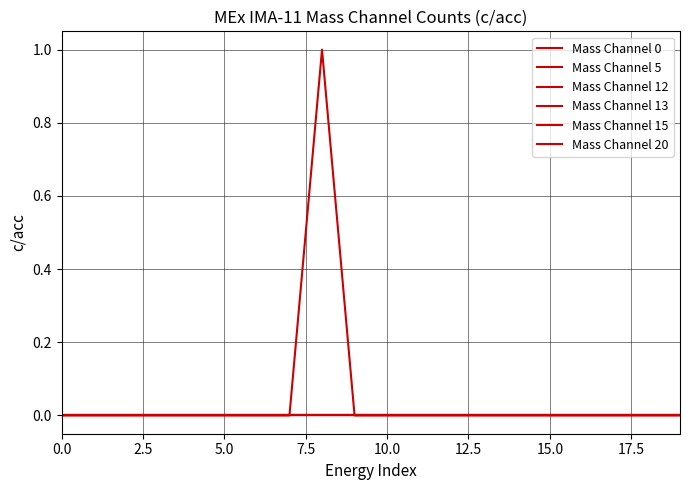

Does the chart display data point markers on the line(s)?

No